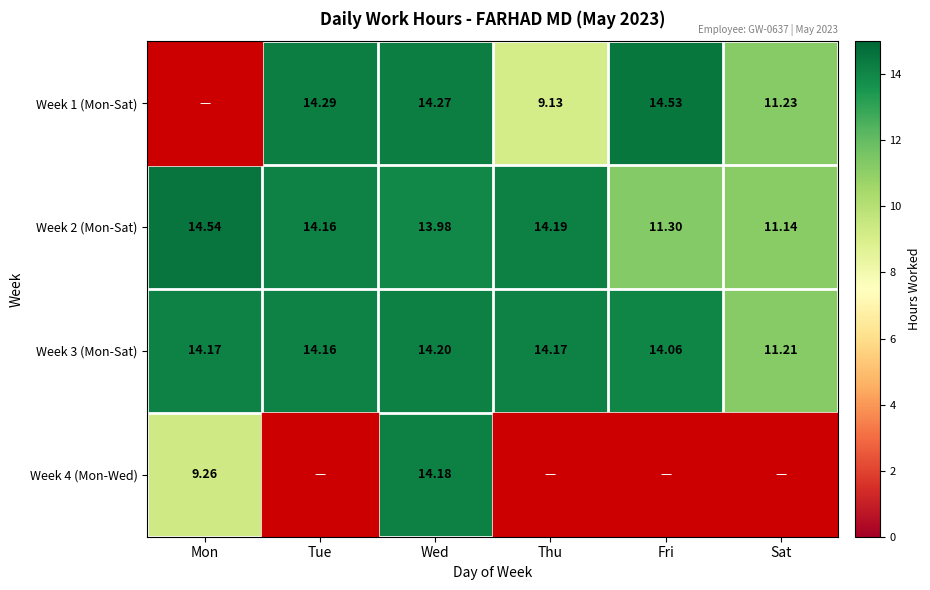

Where is Week 3 (Mon-Sat) nearest to the value 12?

Sat